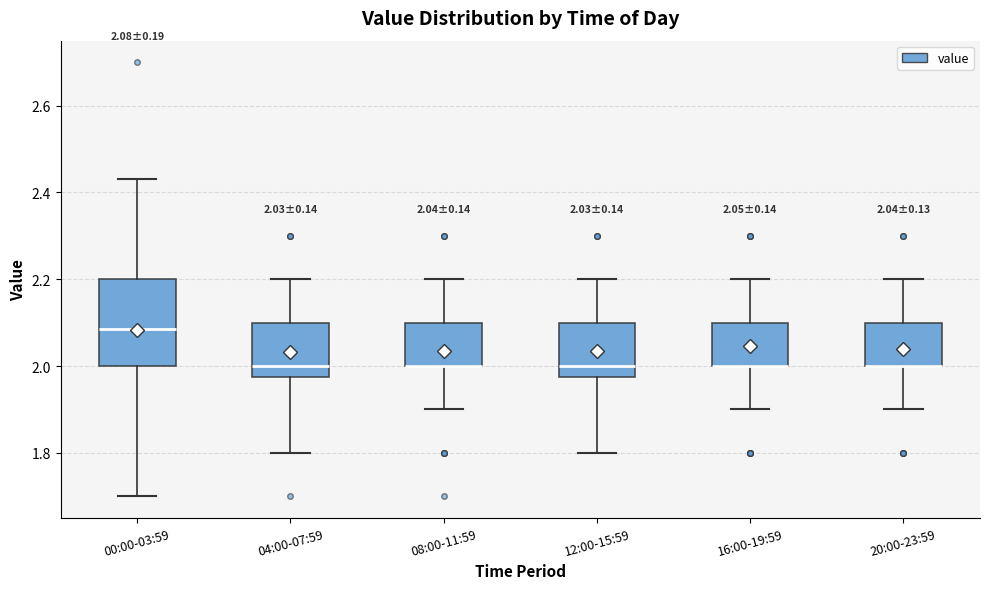

Comparing the boxes themselves (not the whiskers), which one is the tallest?

00:00-03:59